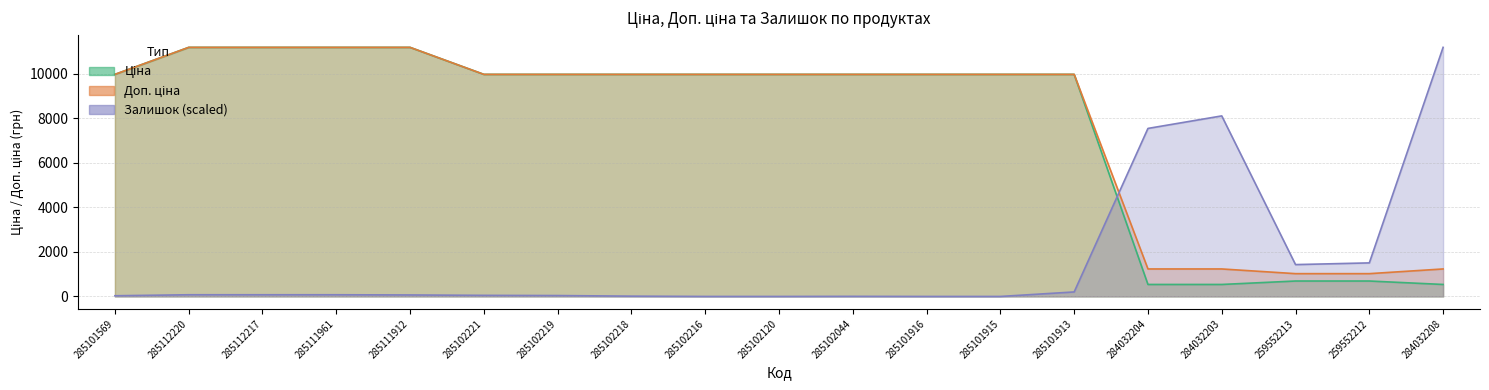

What is the sum of all Ціна values?

147507.0